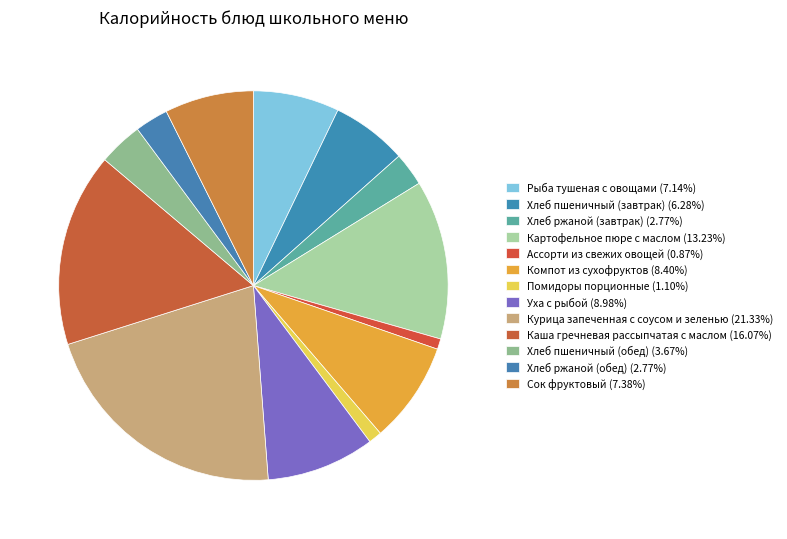

Rank the categories by value from lowest to highest.

Ассорти из свежих овощей, Помидоры порционные, Хлеб ржаной (завтрак), Хлеб ржаной (обед), Хлеб пшеничный (обед), Хлеб пшеничный (завтрак), Рыба тушеная с овощами, Сок фруктовый, Компот из сухофруктов, Уха с рыбой, Картофельное пюре с маслом, Каша гречневая рассыпчатая с маслом, Курица запеченная с соусом и зеленью